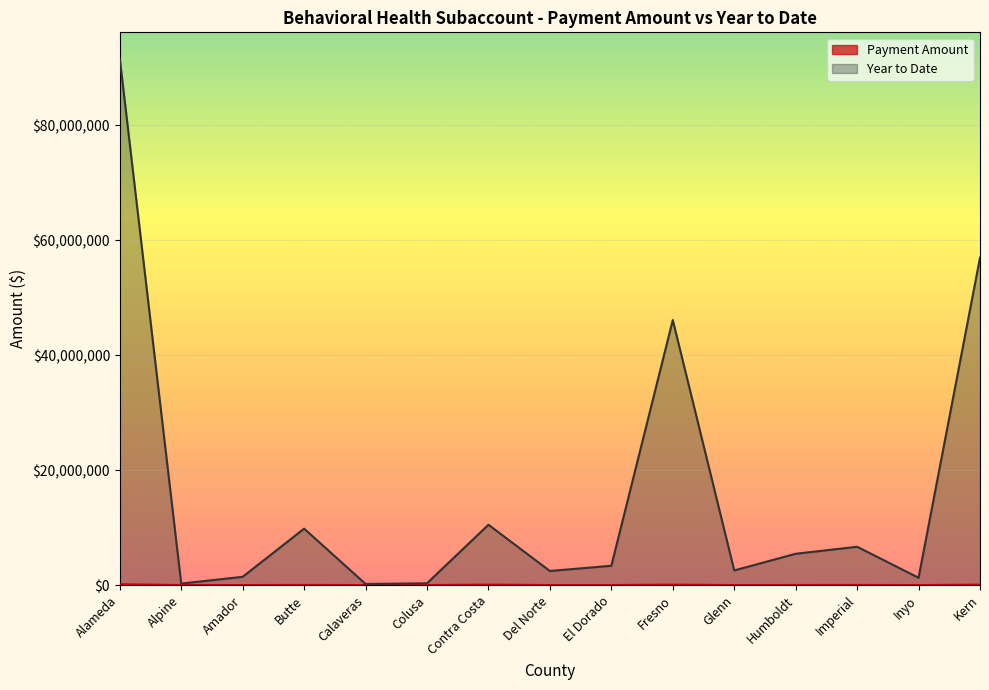

What is the difference between the second highest and second lowest values in the Year to Date series?

56678575.5